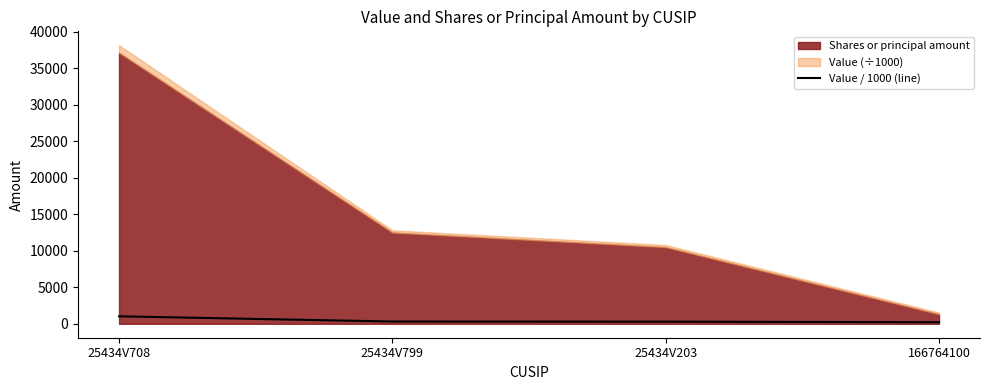

What is the difference between the maximum and minimum values?

810